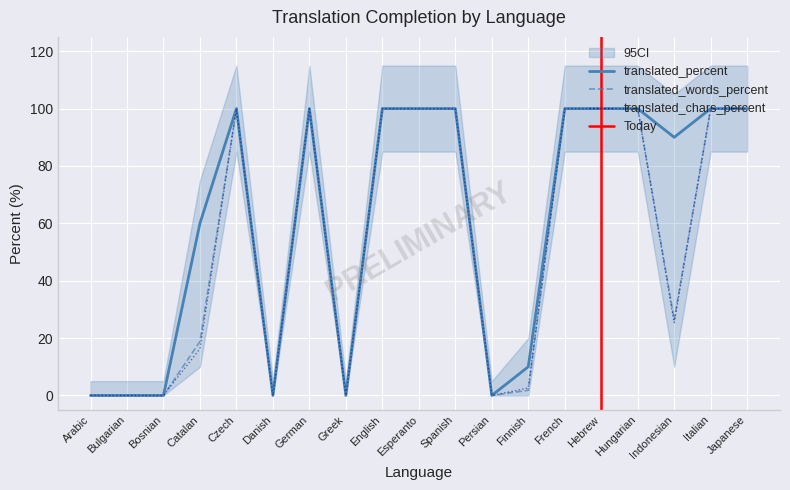

True or false: translated_words_percent and translated_percent cross at least once.

False